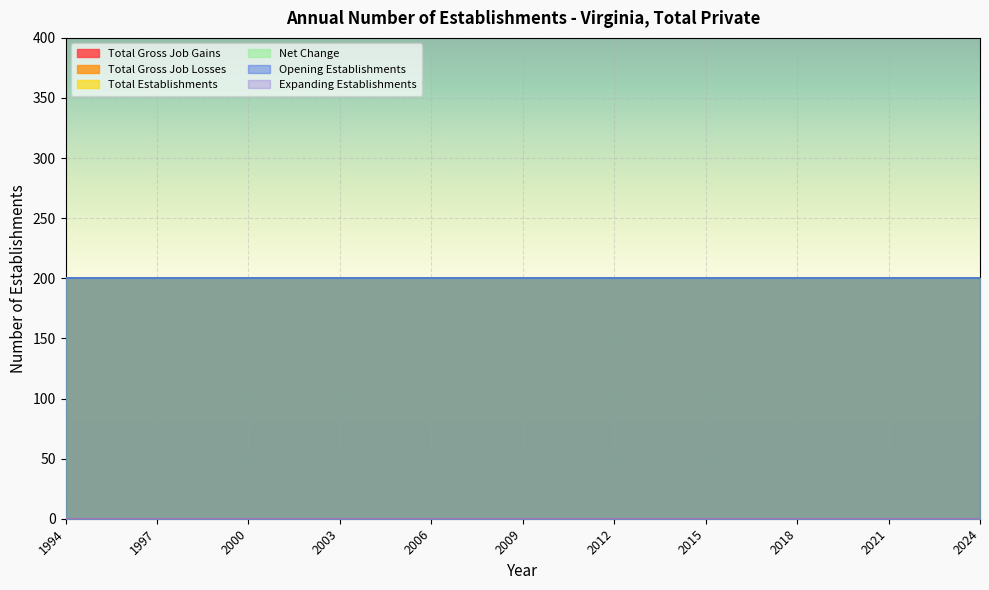

Rank the series at 2012 from highest to lowest value.

Total Gross Job Gains, Total Establishments, Net Change, Opening Establishments, Total Gross Job Losses, Expanding Establishments